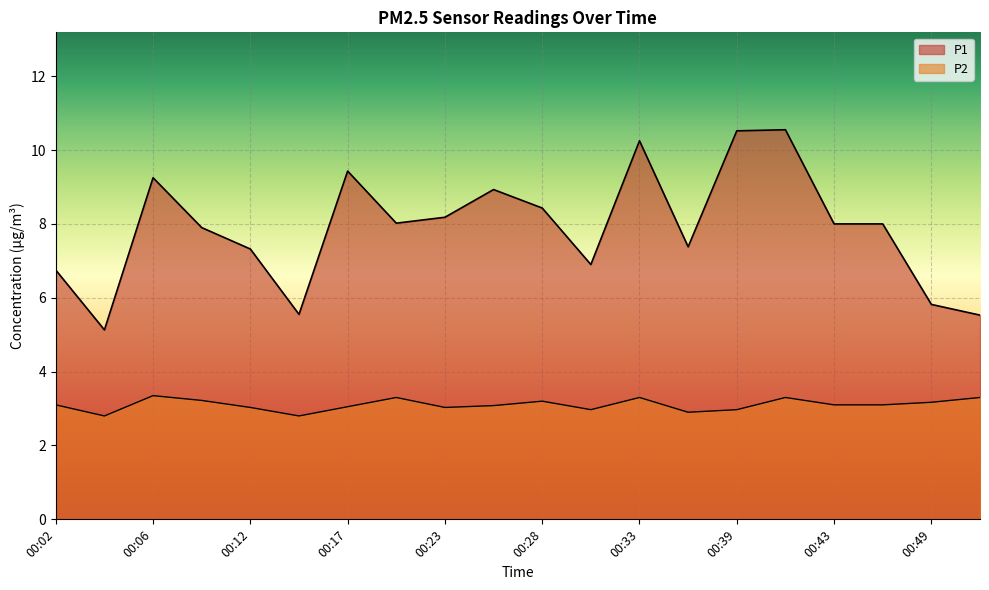

How many distinct data groups are displayed?

2